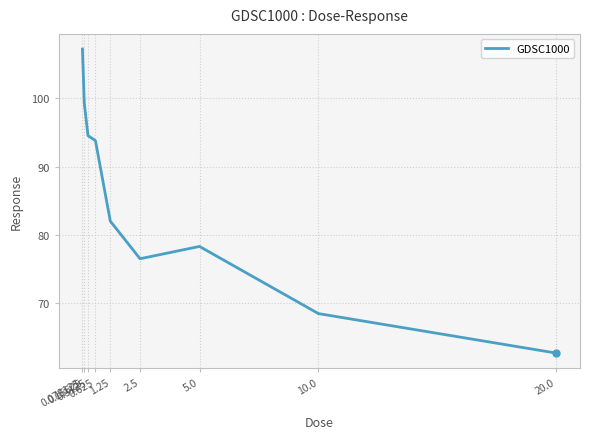

What is the average value?

84.8